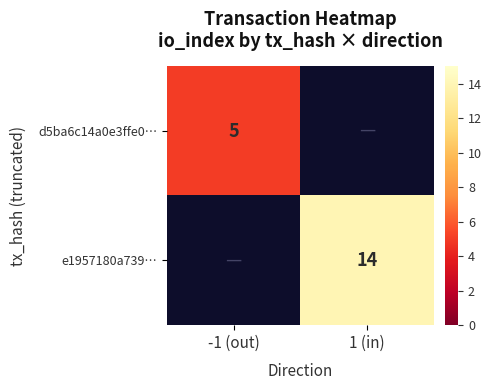

Is it true that d5ba6c14a0e3ffe0… equals 5 at -1 (out)?

True